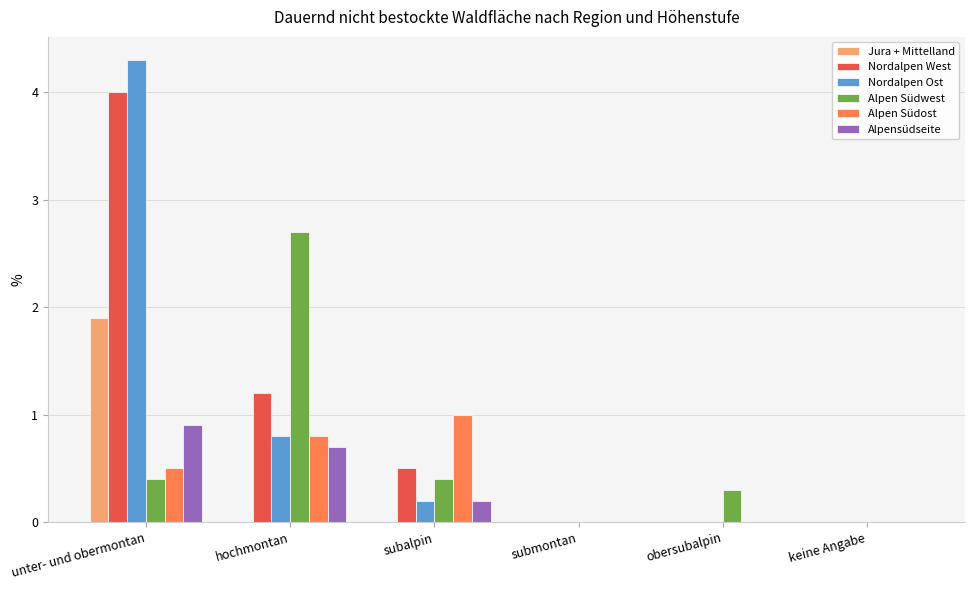

Which series has the widest spread of values?

Nordalpen Ost